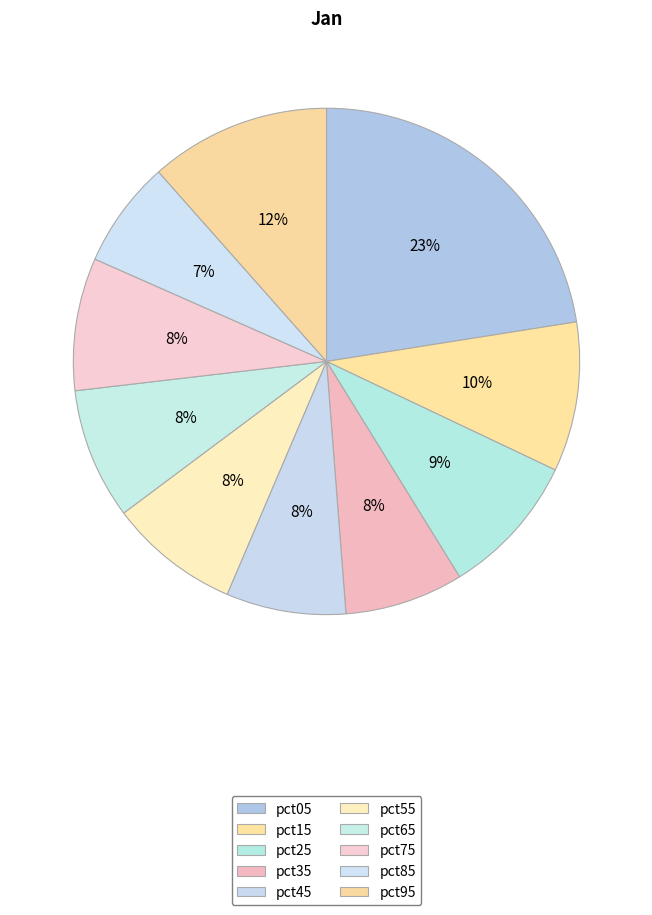

How many segments does this pie chart have?

10